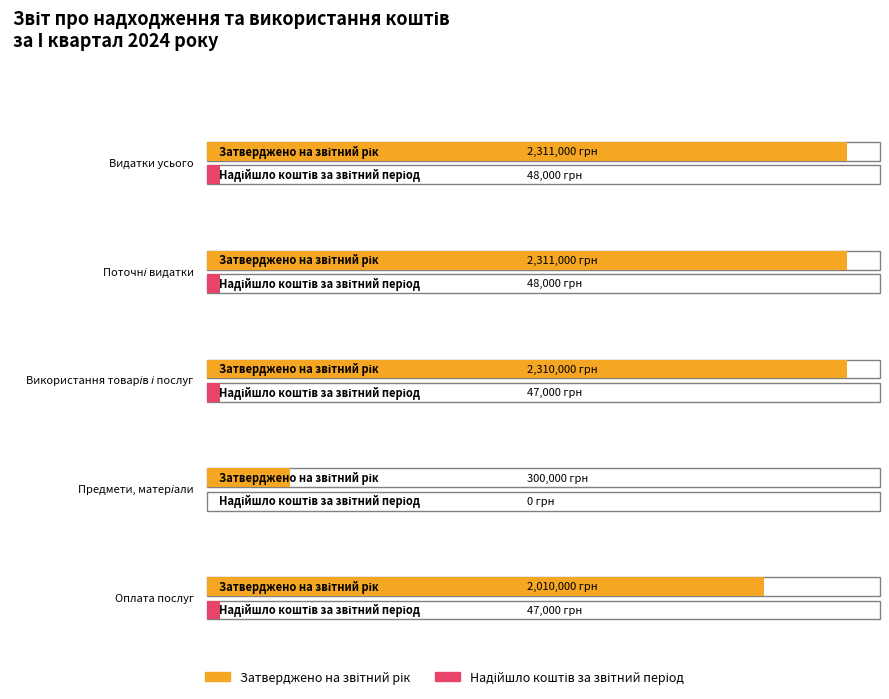

At which label does Затверджено на звітний рік first exceed 2310000?

Видатки усього